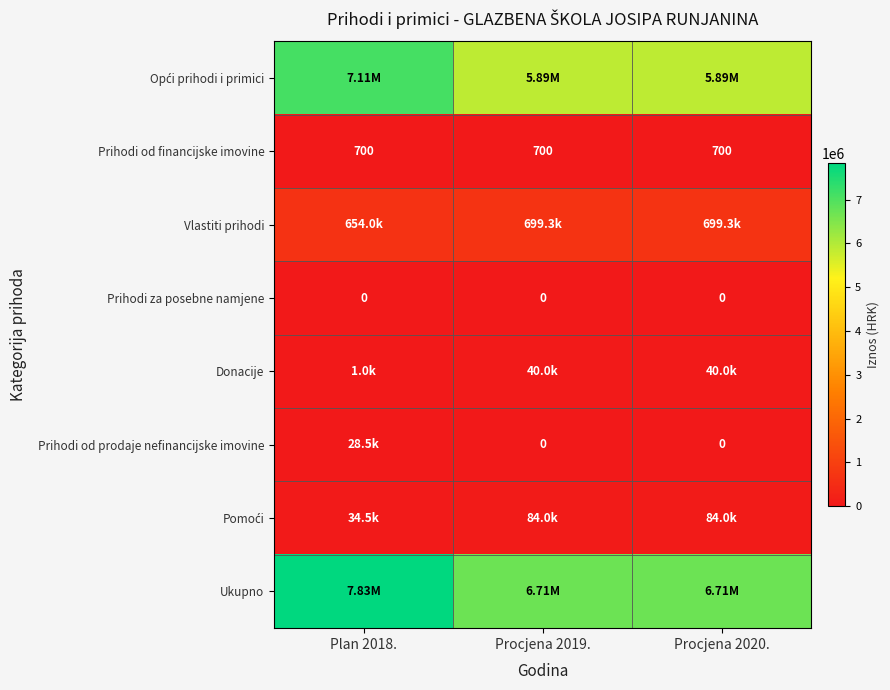

What is the highest value of the Prihodi od prodaje nefinancijske imovine series?

28500.0